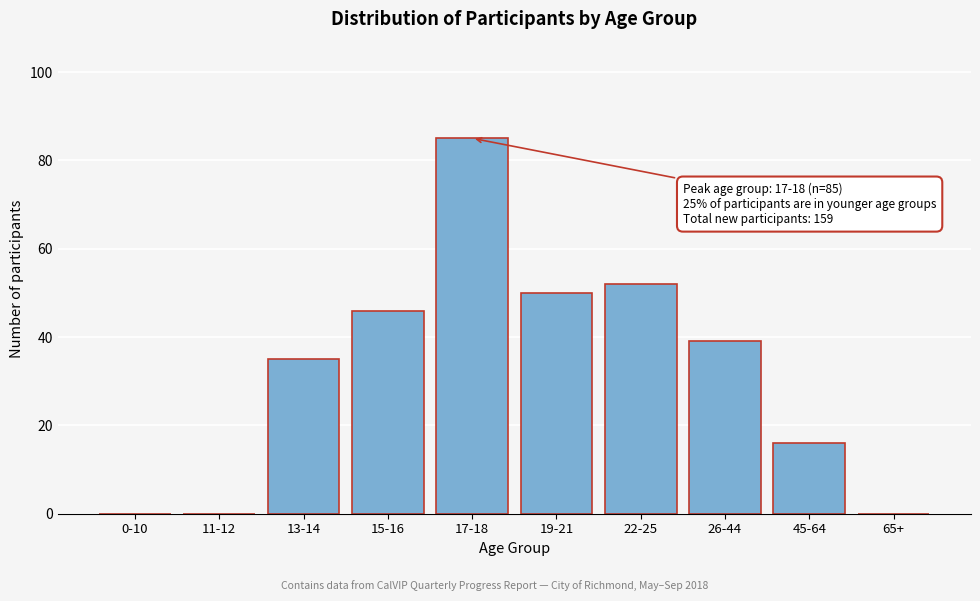

Reading left to right, transcribe all the data shown in this chart.

0-10=0	11-12=0	13-14=35	15-16=46	17-18=85	19-21=50	22-25=52	26-44=39	45-64=16	65+=0